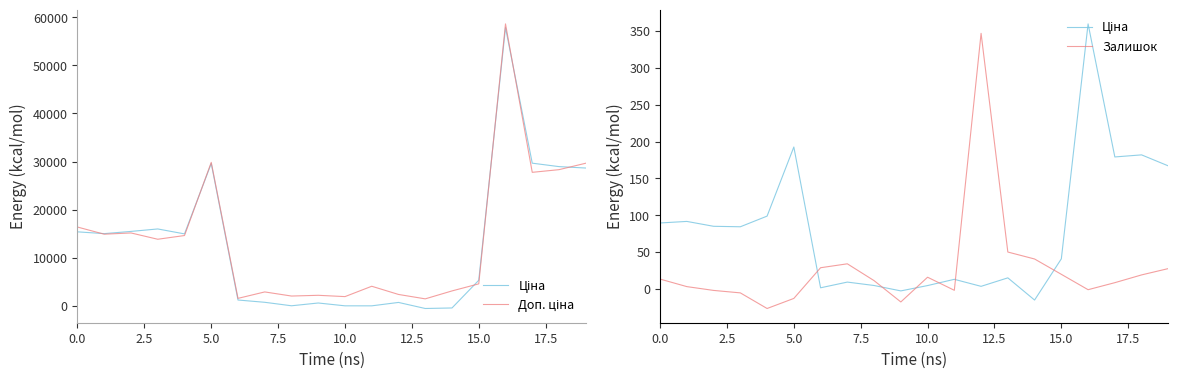

Reading left to right, what are all the values shown in this chart?

Ціна: 89.5	91.6	84.9	84.3	98.8	192.5	1.5	9.2	4.6	-2.7	4.5	13.0	3.5	15.0	-15.2	40.8	359.6	179.1	181.9	166.9
Доп. ціна: 16404.5	14922.1	15179.2	13871.4	14642.9	29844.5	1589.6	2927.6	2071.9	2226.8	1955.1	4105.7	2403.0	1487.9	3135.7	4603.9	58609.6	27774.0	28327.5	29664.0
Залишок: 13.3	3.1	-2.1	-5.4	-26.6	-13.0	28.7	34.0	11.2	-17.7	15.8	-1.9	346.8	50.0	40.6	19.8	-1.1	8.4	19.0	27.6